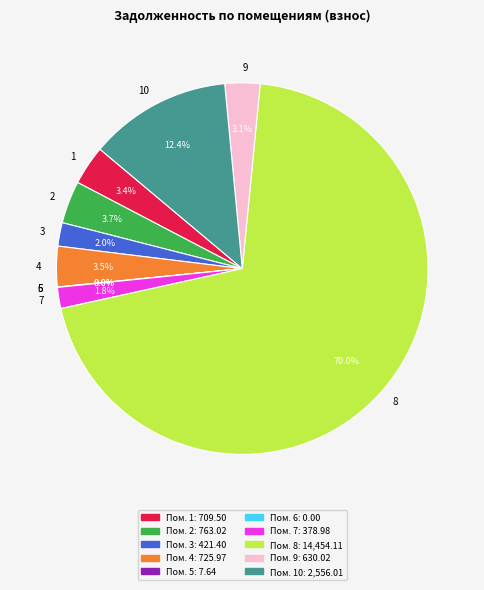

How many slices are in this pie chart?

10